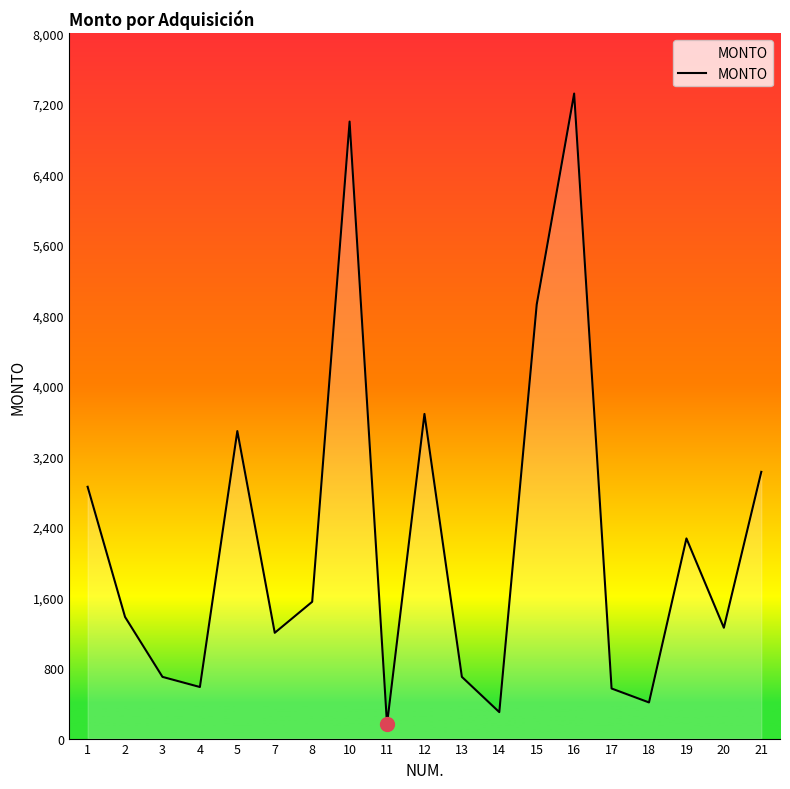

What is the change in value from 10 to 15?

-2074.2